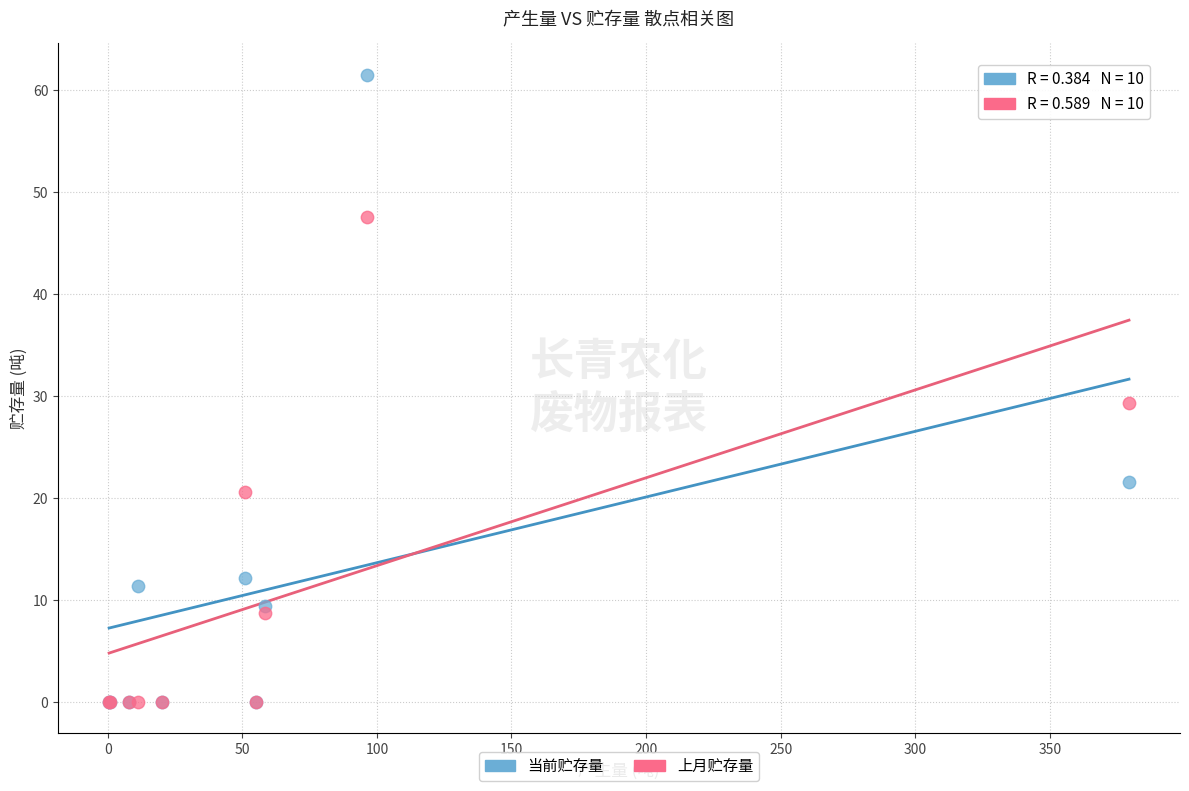

Which series contains the highest Y value?

当前贮存量